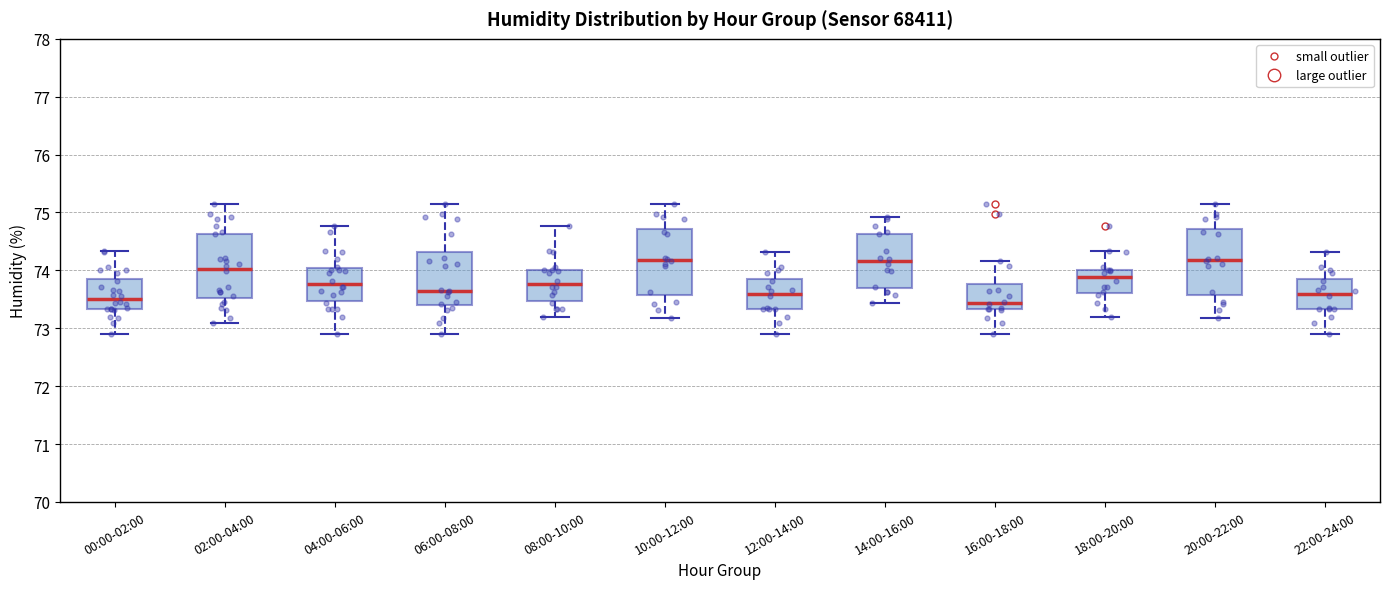

Where does the lower whisker of the box for 10:00-12:00 end on the y-axis? The values are not printed on the chart, so give them approximately, as read against the axis.

73.2